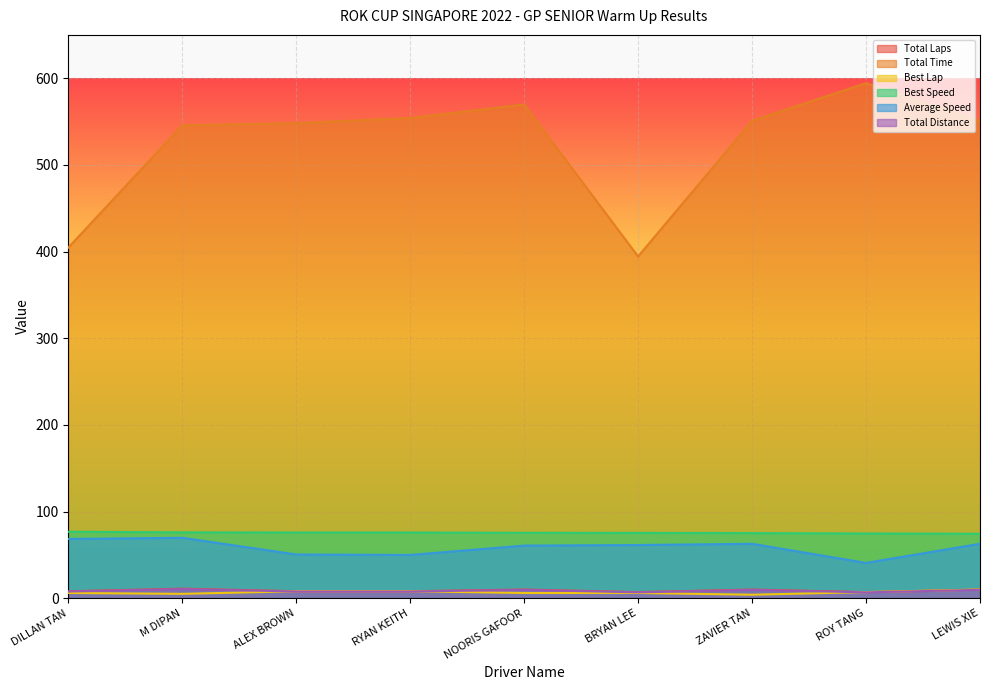

True or false: Best Speed has a value of 125.7 at DILLAN TAN.

False